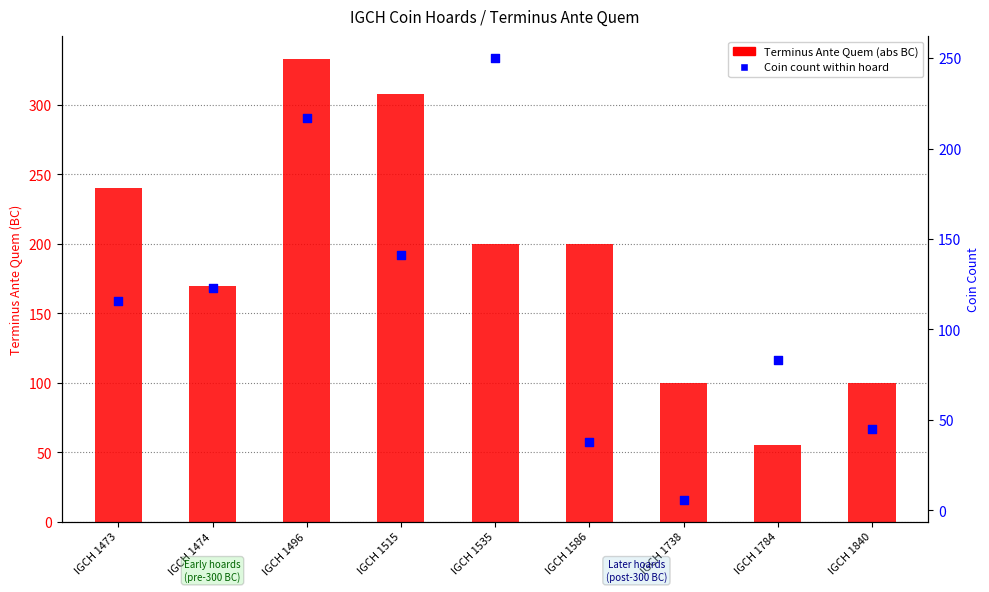

Which series contains the highest Y value?

Terminus Ante Quem (abs BC)